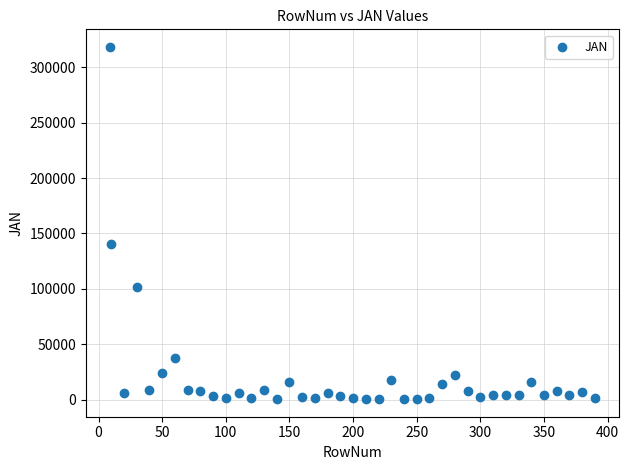

What is the range of Y values (max minus min)?

317876.2